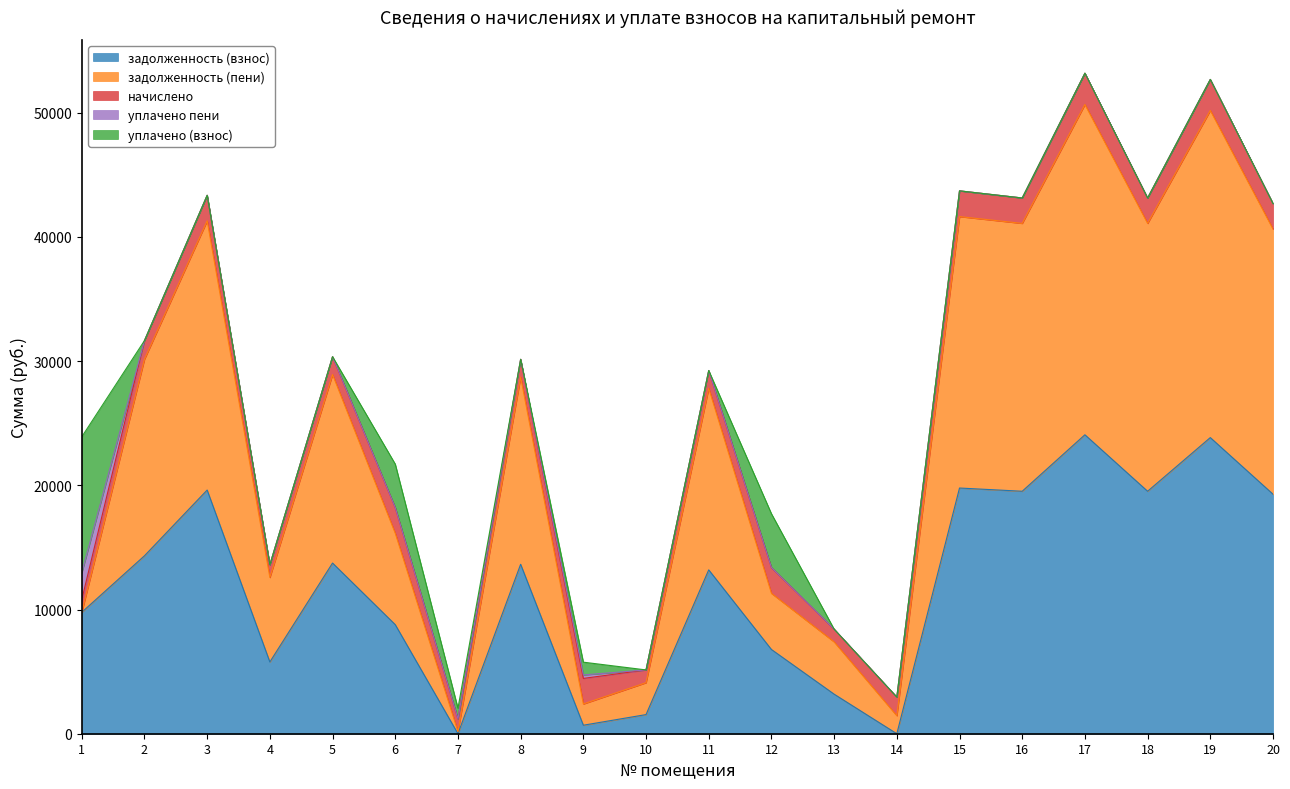

Which has a higher value, 12 or 6?

6